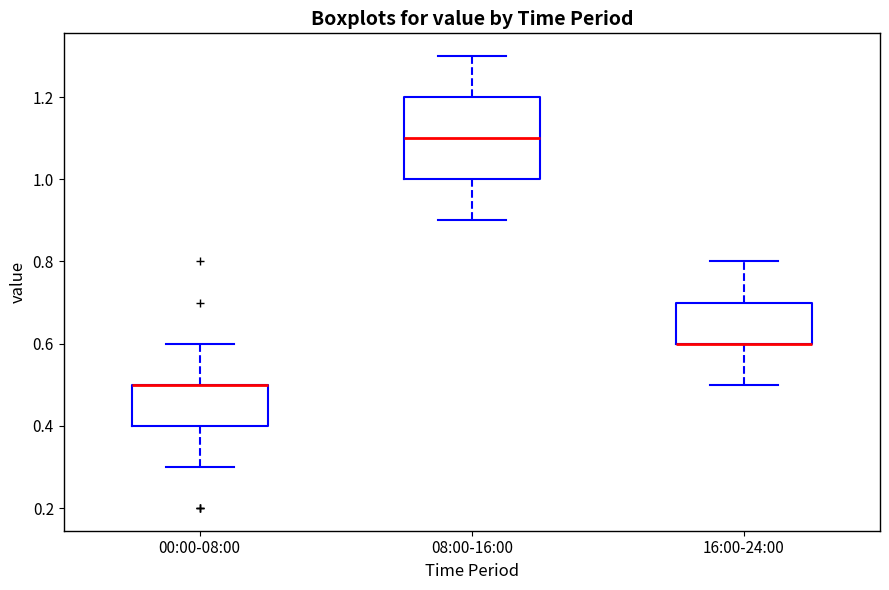

Which box is the tallest, from its lower edge to its upper edge?

08:00-16:00